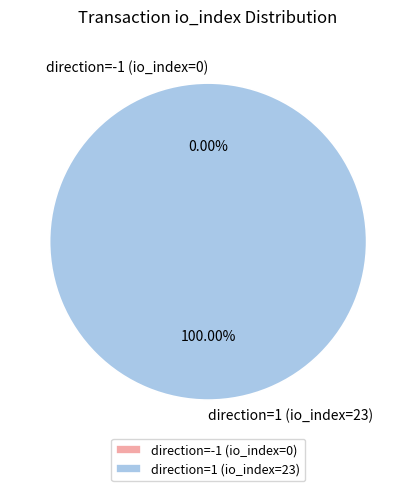

Between direction=1 (io_index=23) and direction=-1 (io_index=0), which is larger?

direction=1 (io_index=23)